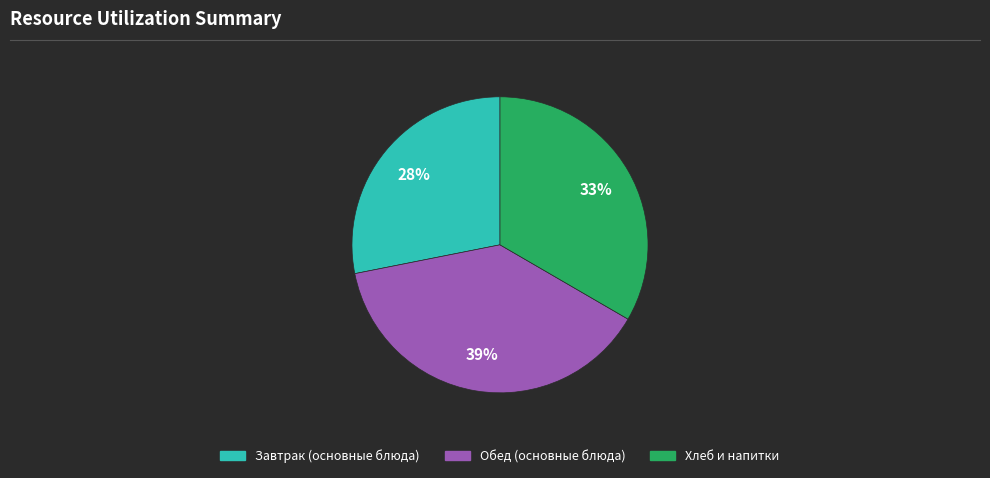

Is there any slice that represents more than half of the pie?

No